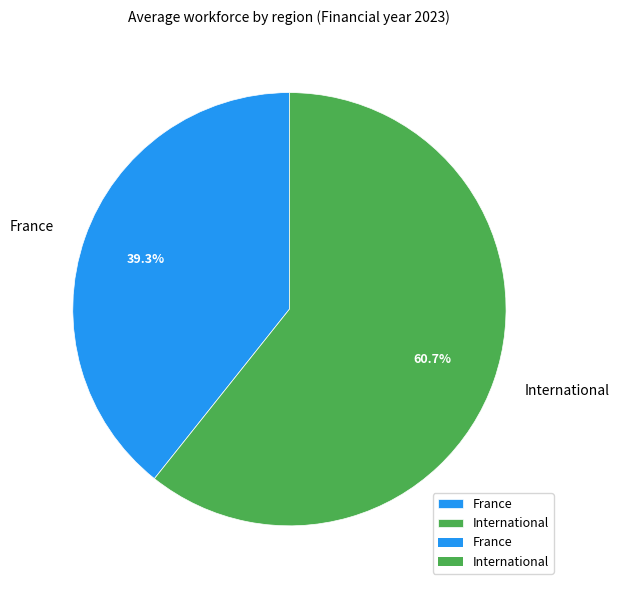

Does International represent more than half of the total?

Yes